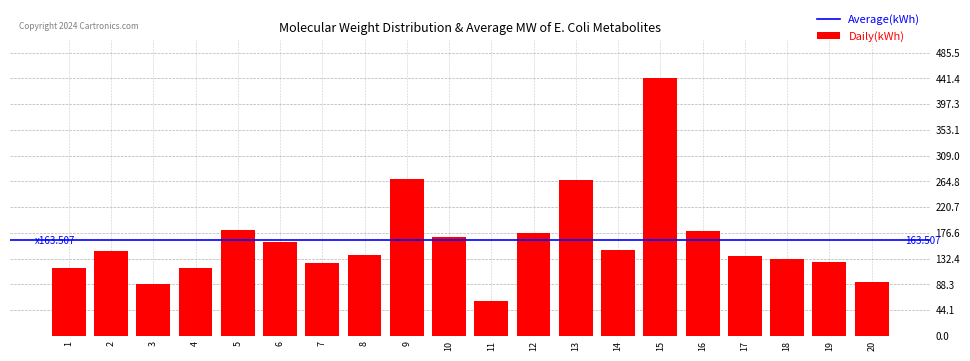

Which has a higher value, 6 or 14?

6